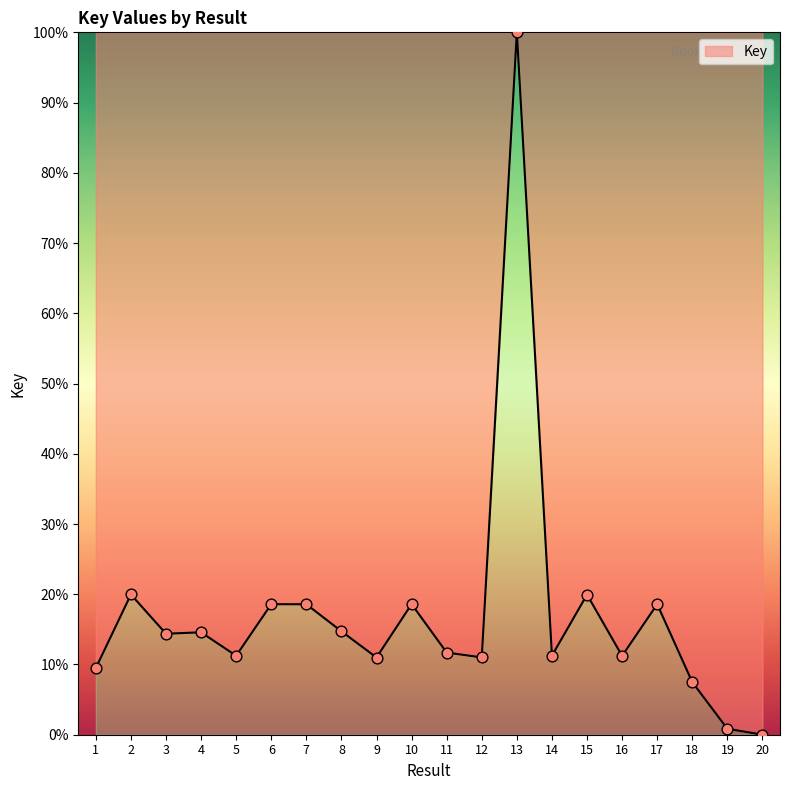

What is the ratio of the value at 13 to the value at 5?

8.9